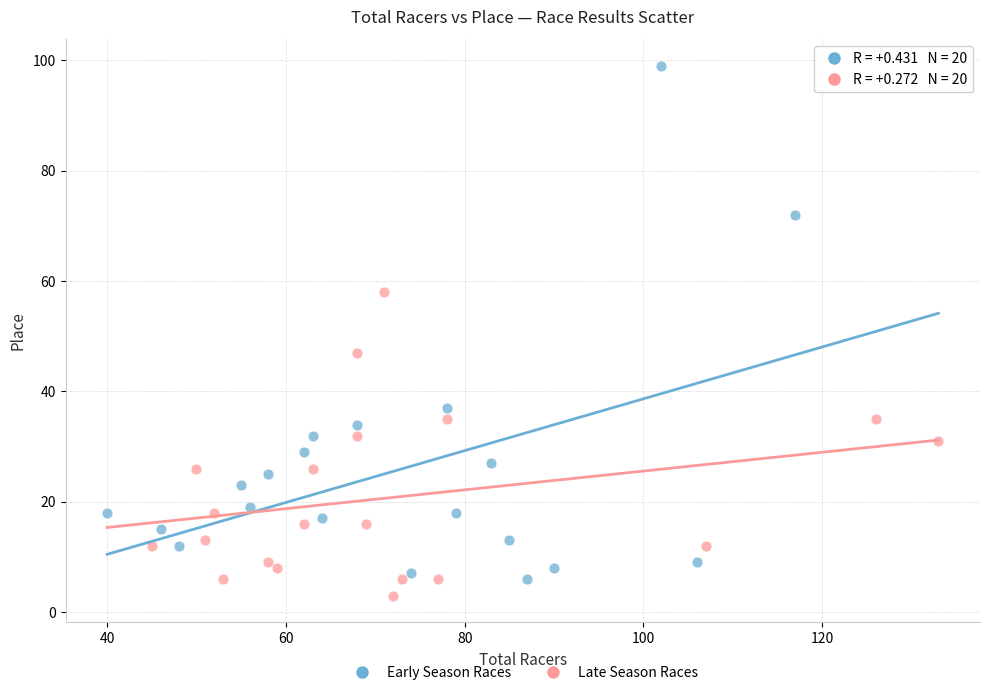

Which series has the largest Y range (max minus min)?

Early Season Races